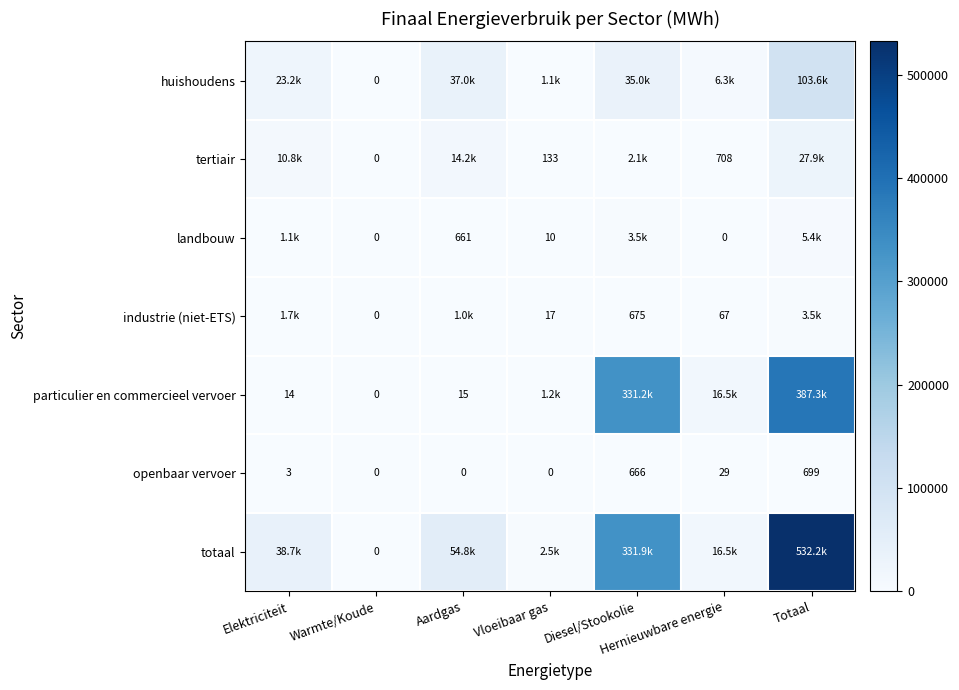

The value of openbaar vervoer at Vloeibaar gas is 0.0. True or false?

True